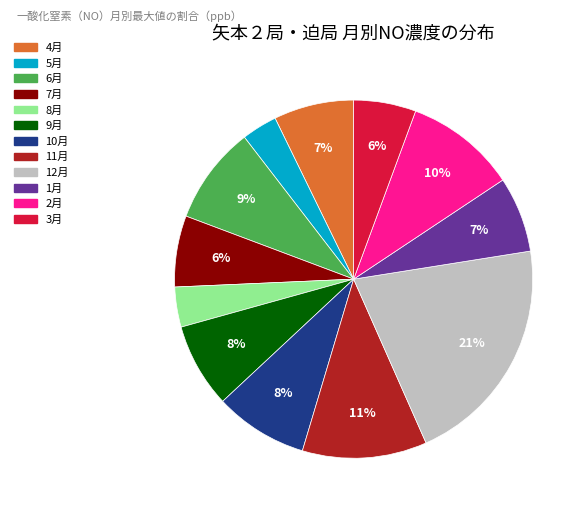

Does any single category account for the majority?

No